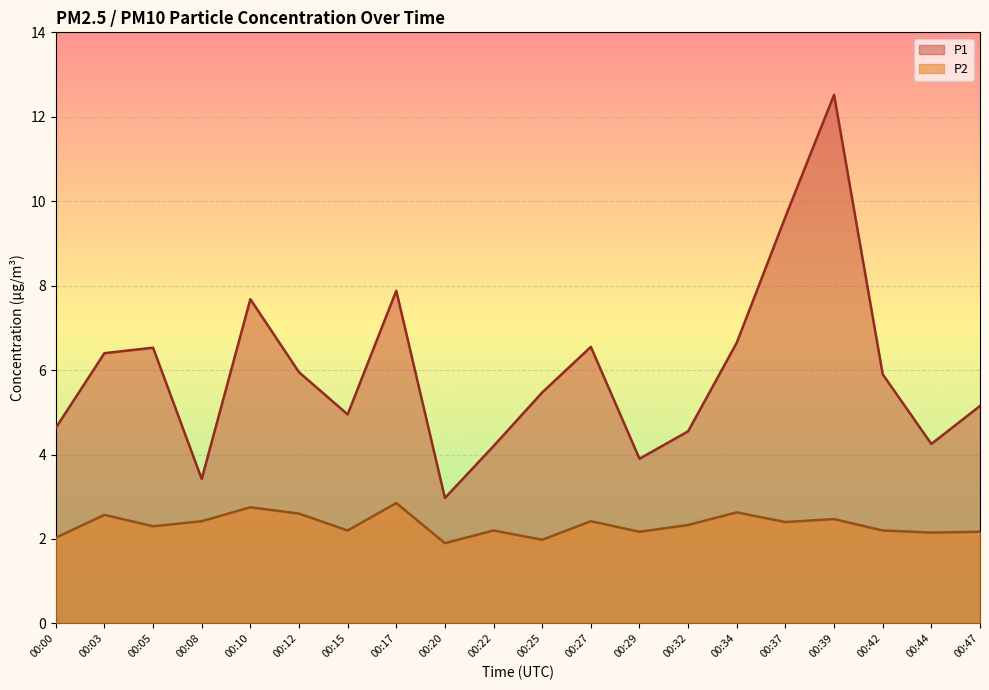

Rank the series by their average value, from highest to lowest.

P1, P2